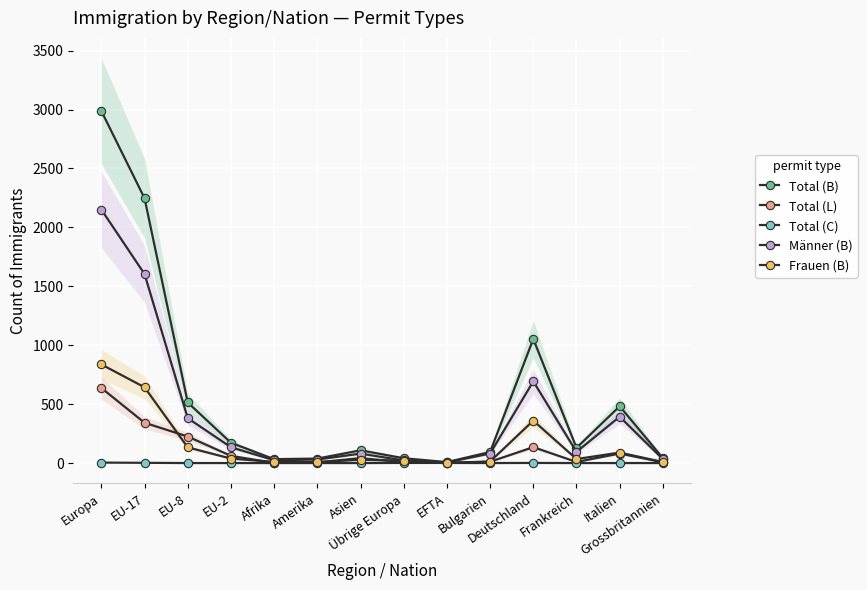

Reading left to right, extract all data points from this chart.

Total (B): 2988	2247	514	172	33	38	108	41	8	94	1053	129	482	42
Total (L): 637	342	225	61	2	6	42	8	0	11	135	9	81	6
Total (C): 4	2	0	0	0	0	0	1	1	0	1	0	0	0
Männer (B): 2151	1604	381	134	24	30	80	22	5	81	693	95	393	33
Frauen (B): 837	643	133	38	9	8	28	19	3	13	360	34	89	9